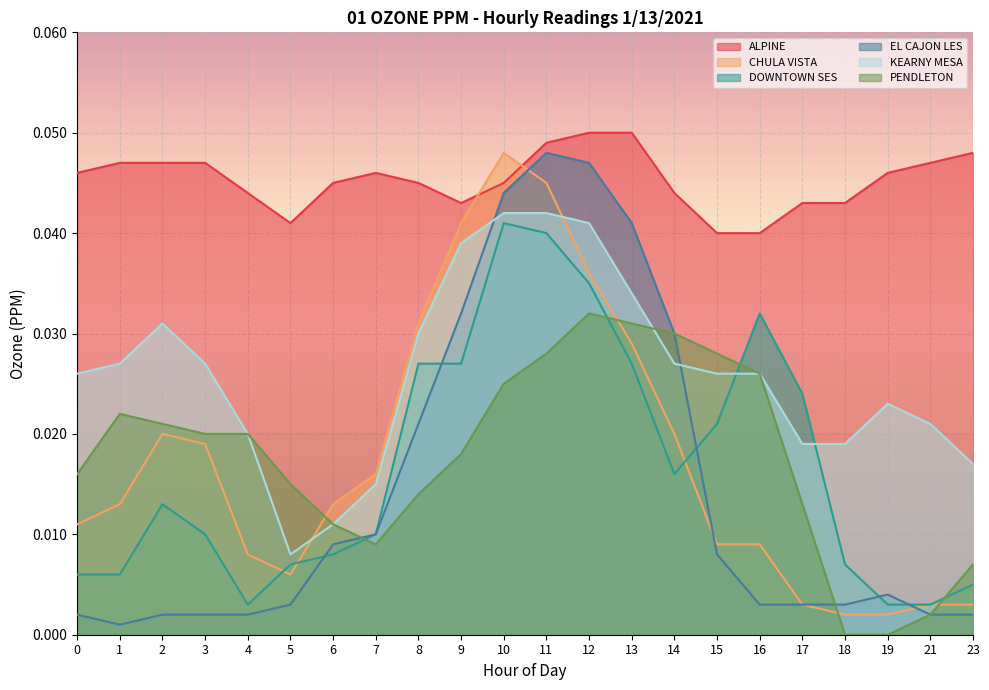

Which series has the largest total across all categories?

ALPINE